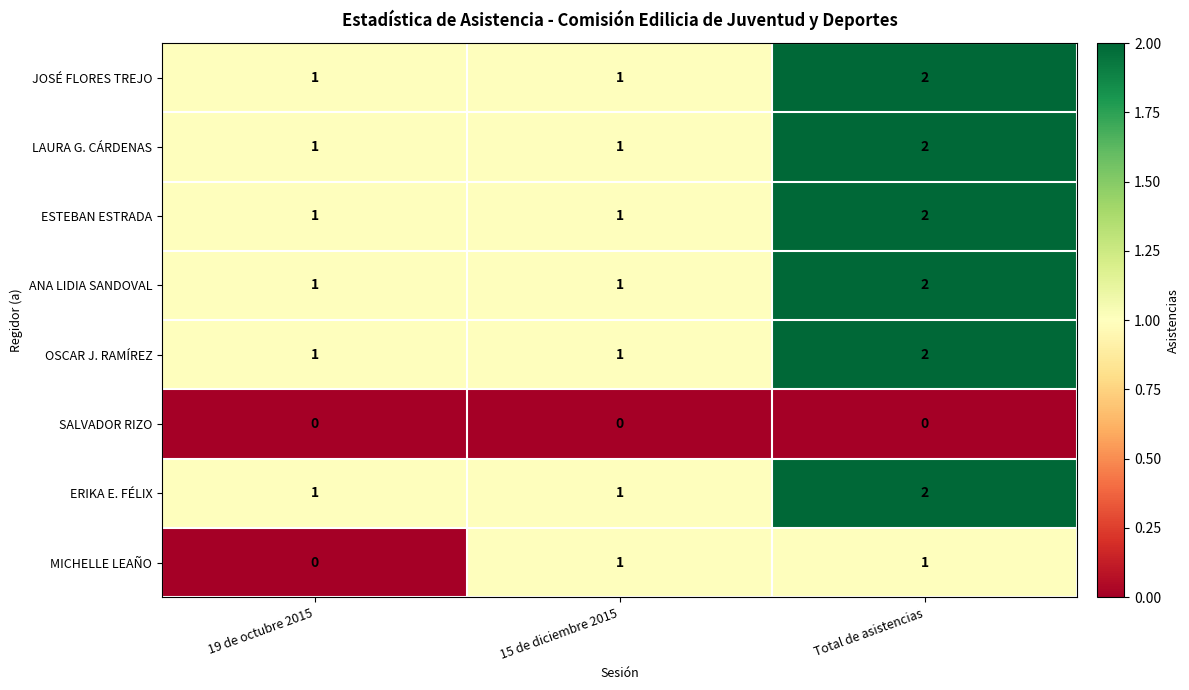

What is the sum of all OSCAR J. RAMÍREZ values?

4